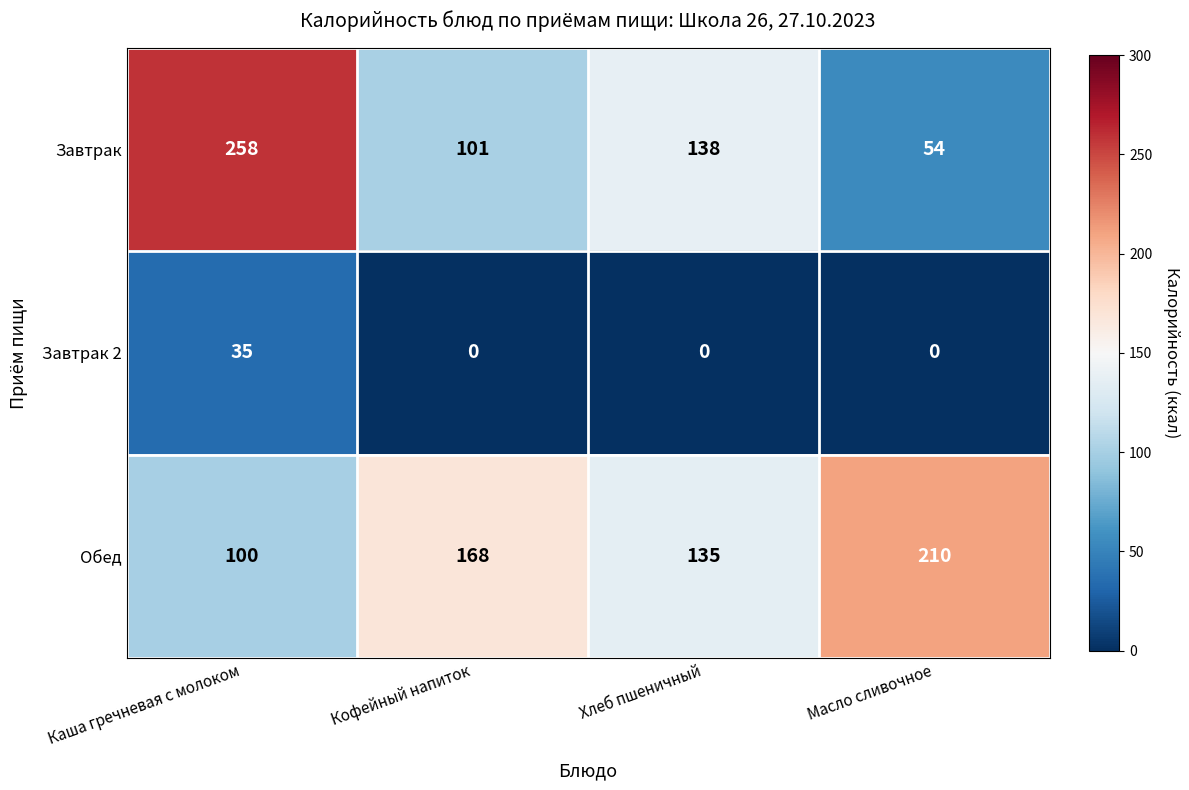

At Каша гречневая с молоком, list the series in order from smallest to largest.

Завтрак 2, Обед, Завтрак